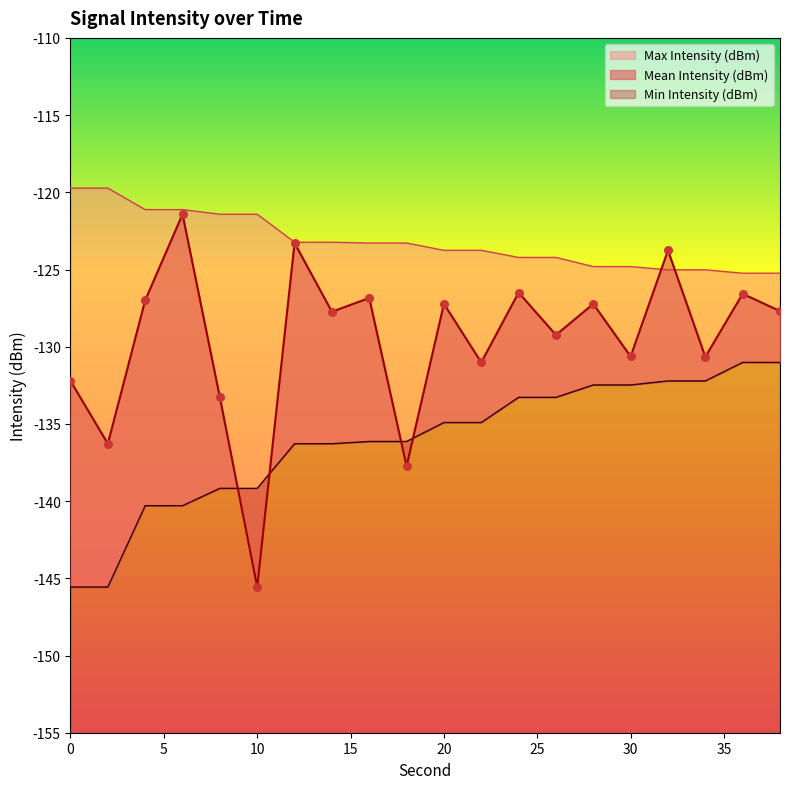

At how many categories does at least one series exceed -128?

20